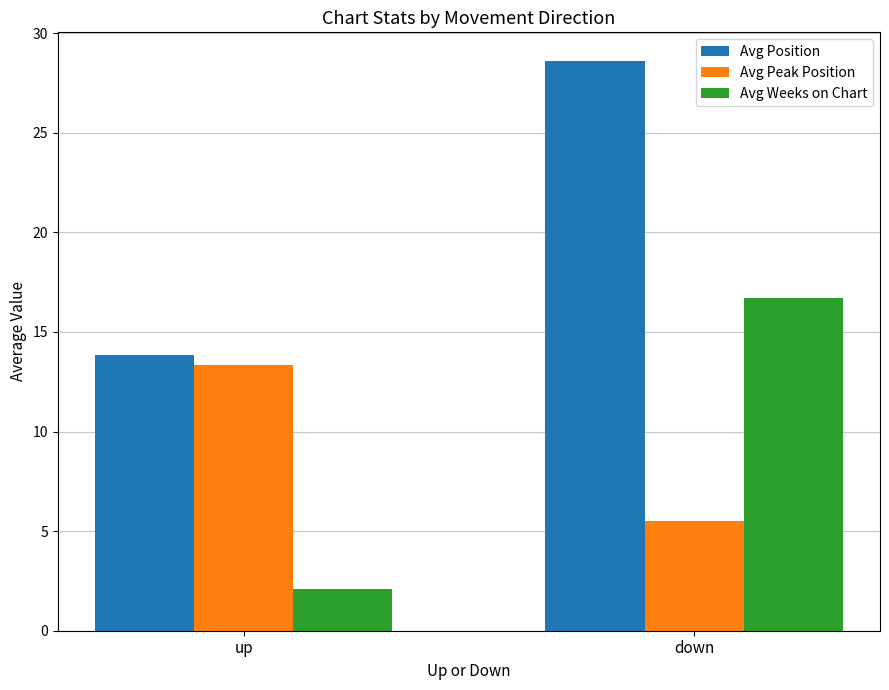

What is the difference between the maximum and minimum values in the Avg Peak Position series?

7.8